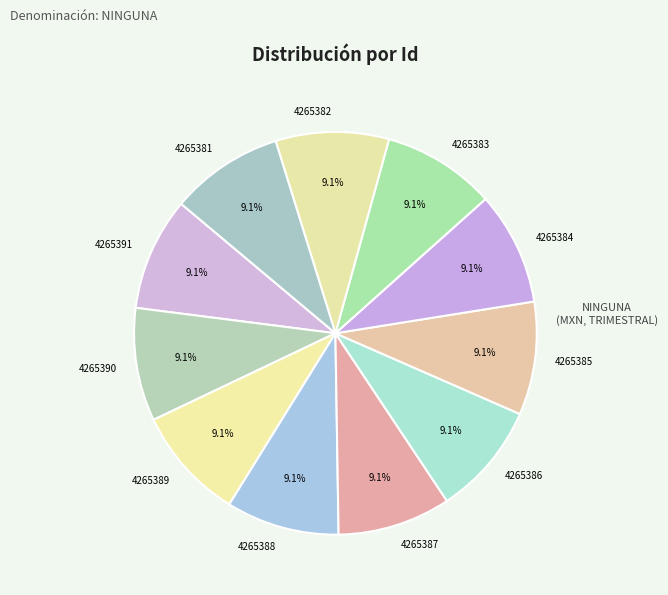

Combined, what portion of the pie is 4265385 and 4265391?

18.2%